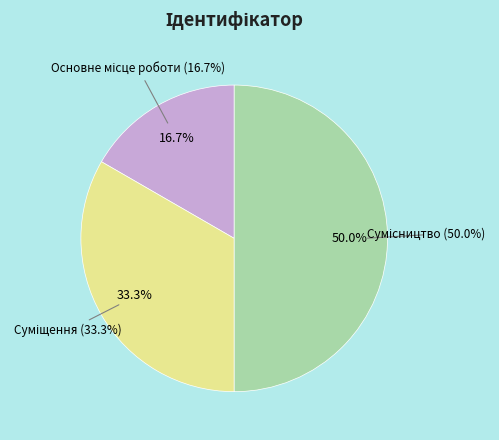

What portion of the pie excludes Основне місце роботи?

83.3%